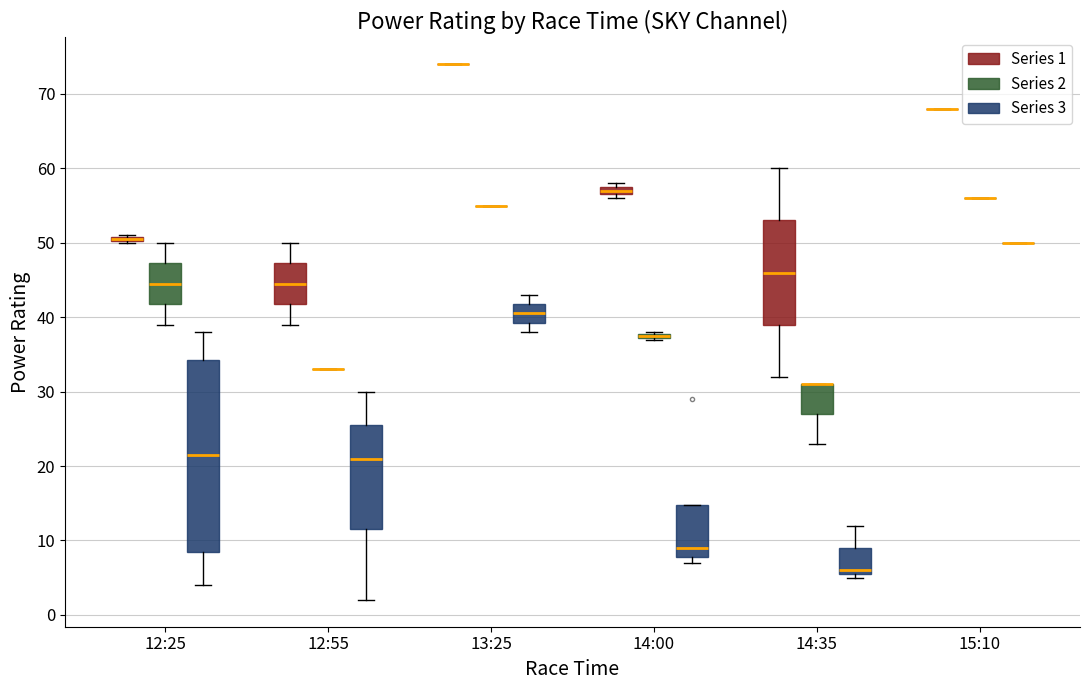

Comparing the boxes themselves (not the whiskers), which one is the tallest?

12:25 (Series 3)